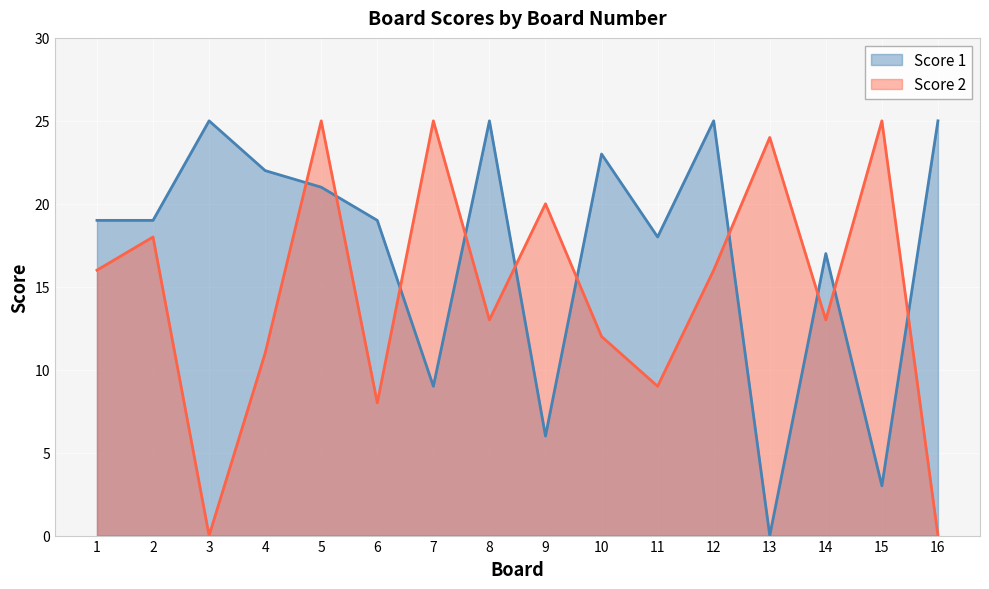

Which series ends up on top after the final intersection of Score 2 and Score 1?

Score 1